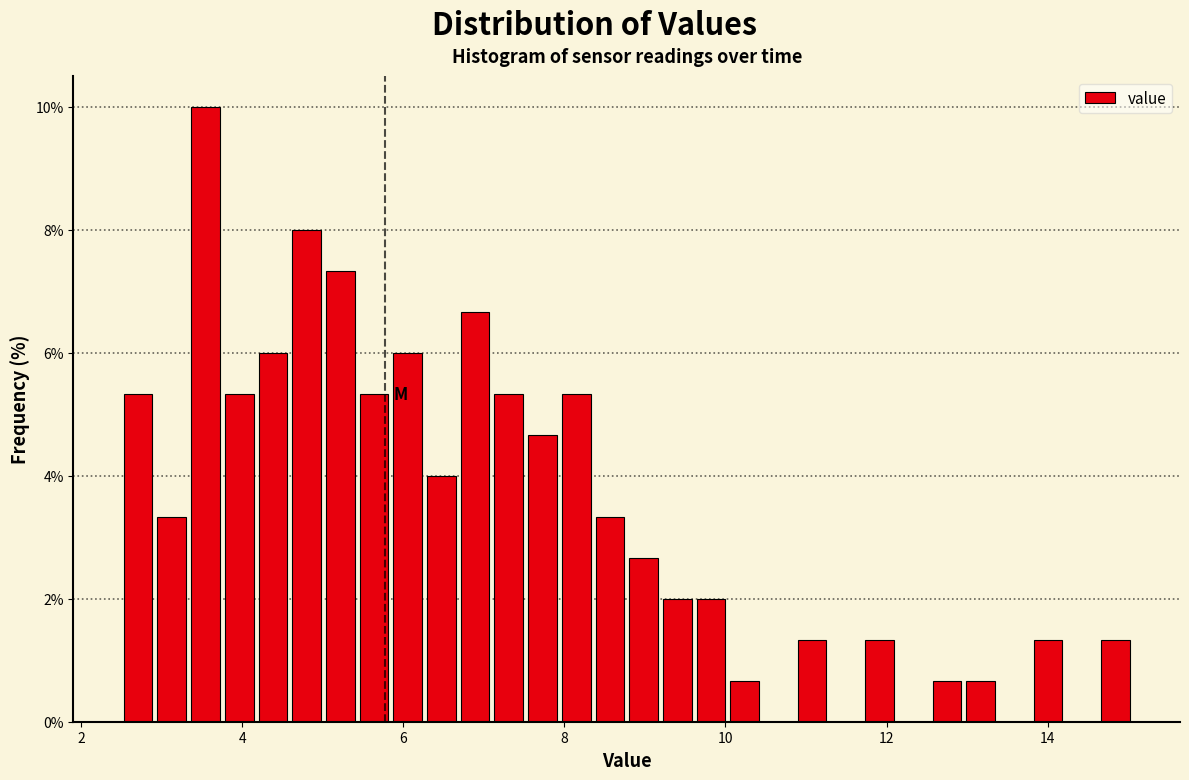

Around what value on the x-axis is the tallest bar? Give the approximate position of its centre, as read against the axis.

3.6